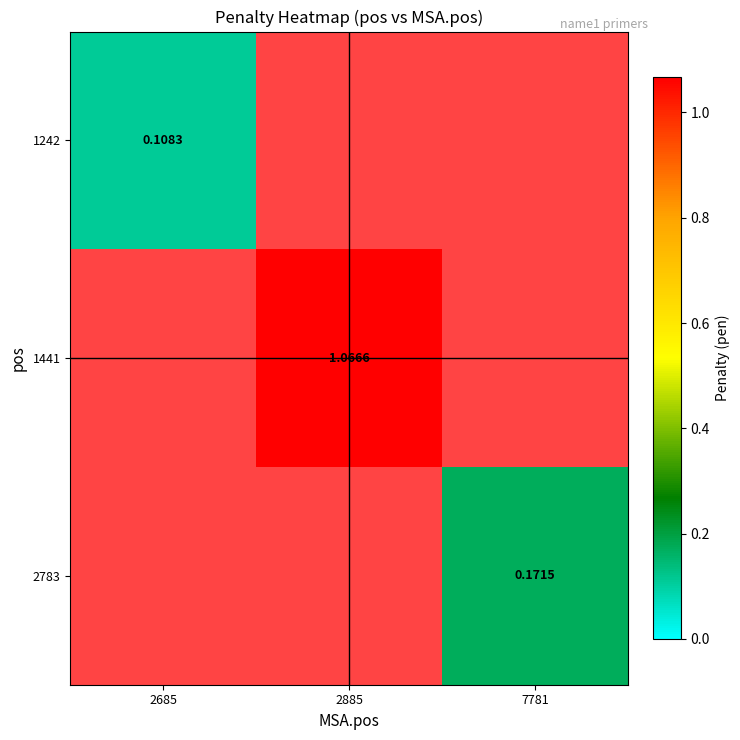

At which label does 1441 reach its minimum?

2685